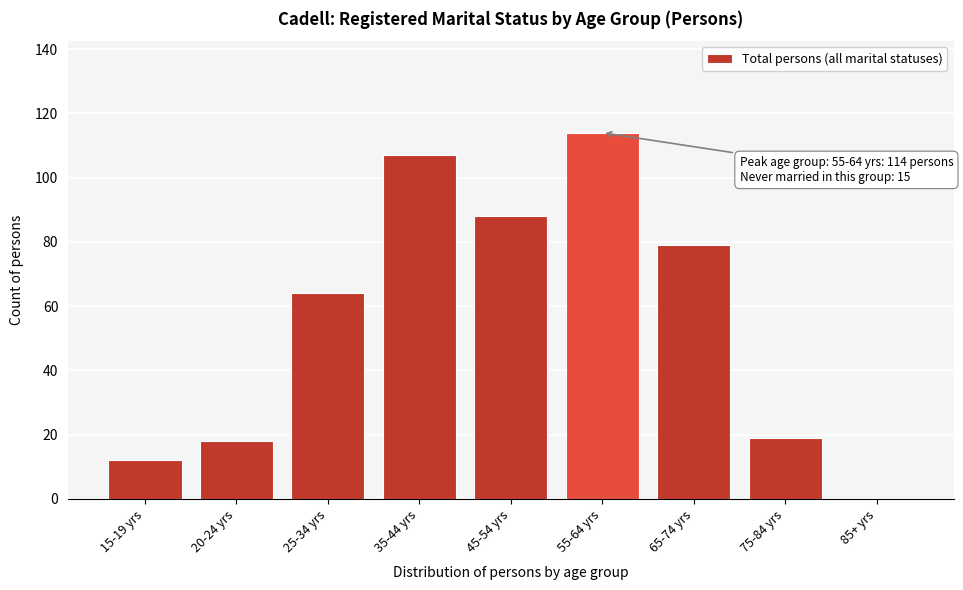

Reading left to right, list all the values displayed in this chart.

15-19 yrs=12	20-24 yrs=18	25-34 yrs=64	35-44 yrs=107	45-54 yrs=88	55-64 yrs=114	65-74 yrs=79	75-84 yrs=19	85+ yrs=0